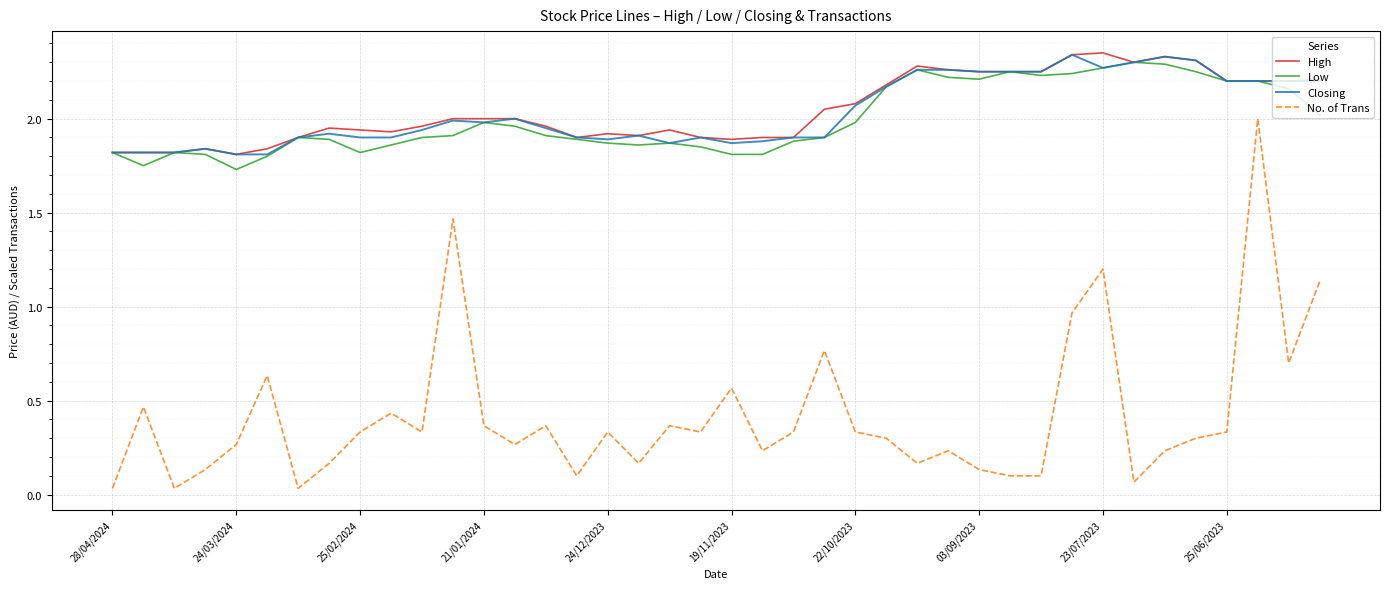

Does the chart display data point markers on the line(s)?

No